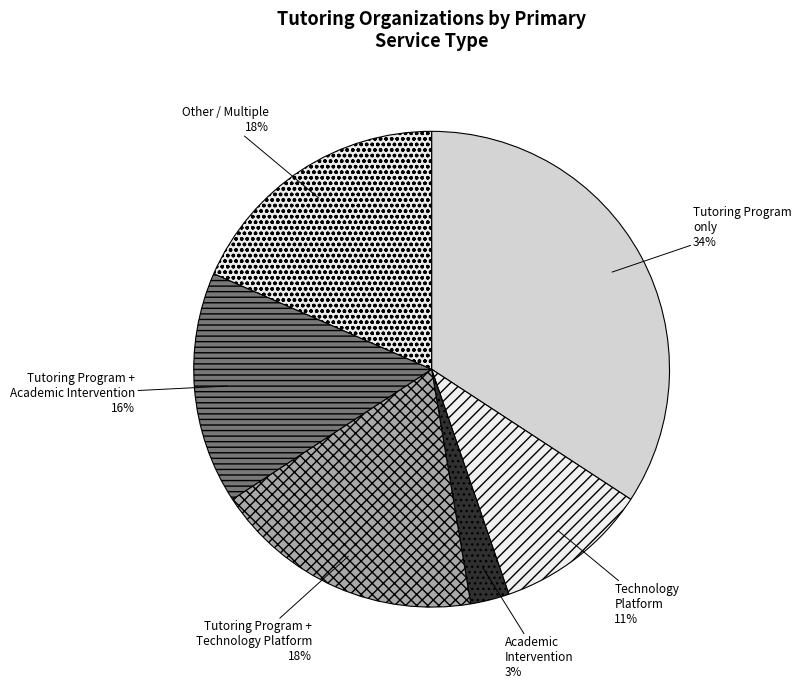

To the nearest percent, what percentage of the pie is Technology Platform?

11%